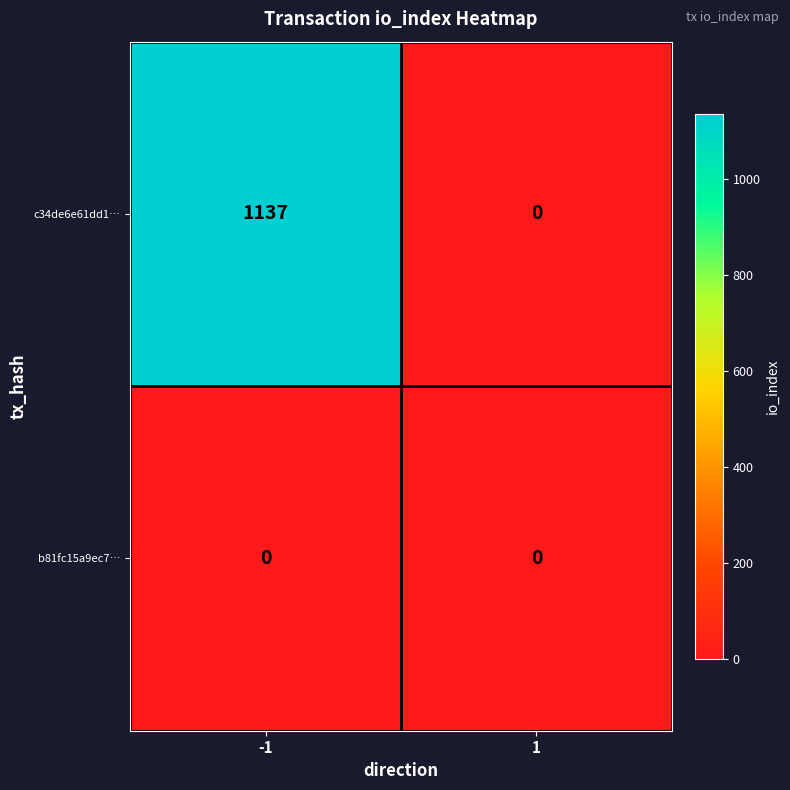

Which series has the widest spread of values?

c34de6e61dd1…